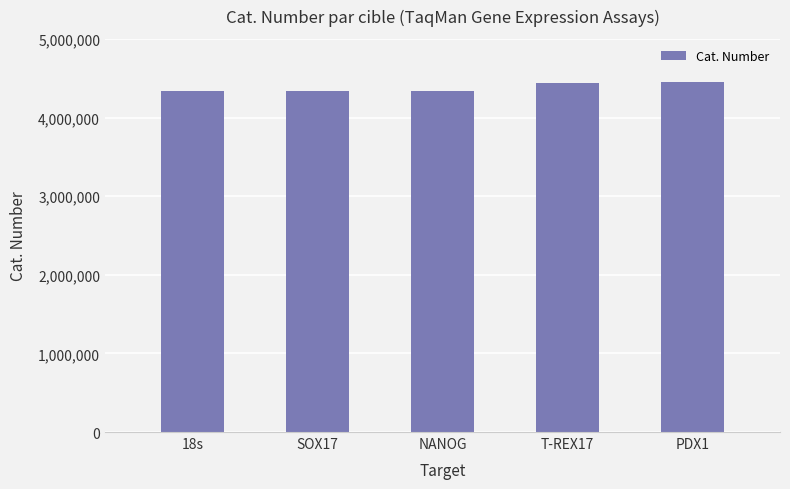

What is the ratio of the value at 18s to the value at NANOG?

1.0